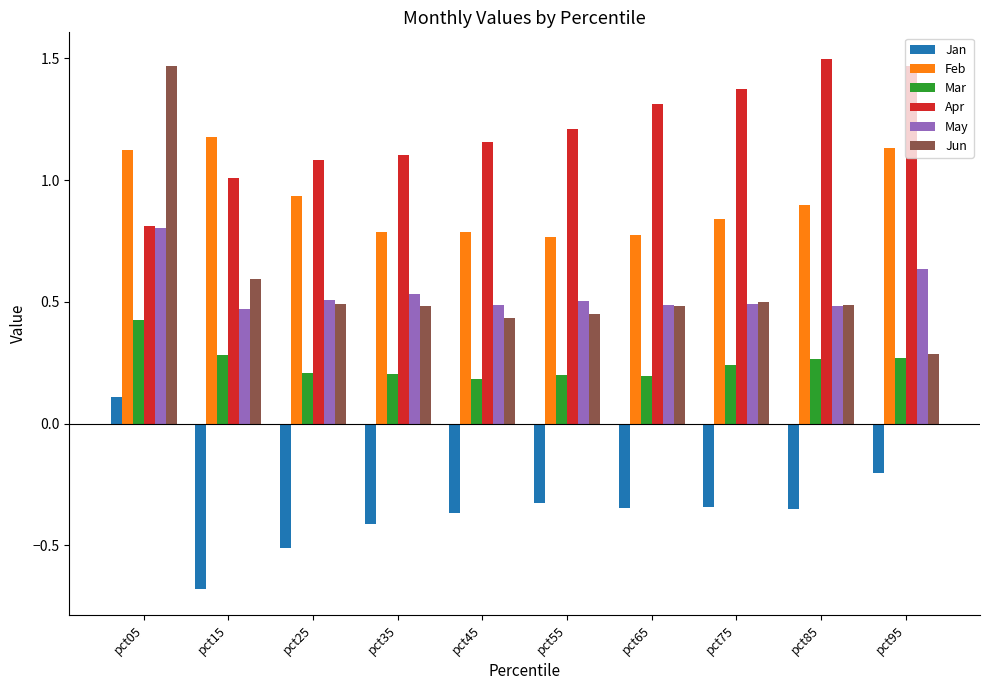

What is the sum of all Mar values?

2.5